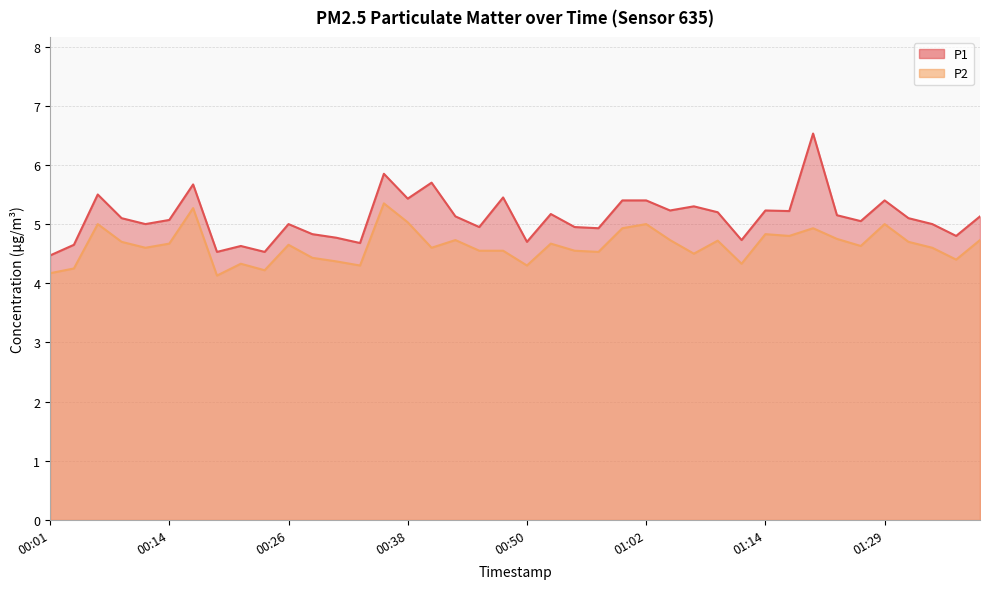

What is the maximum value for P1?

6.5